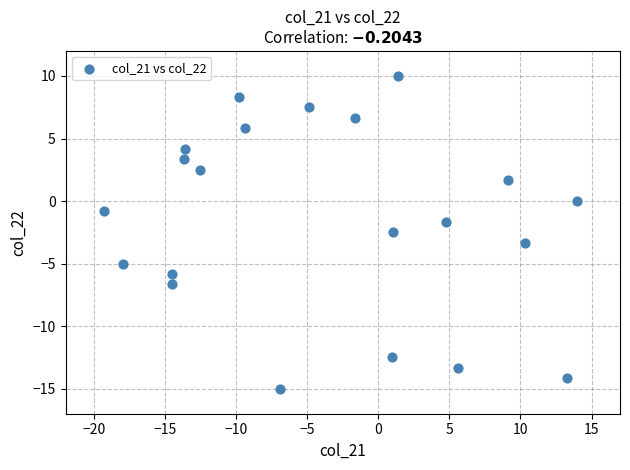

What is the range of Y values (max minus min)?

25.0